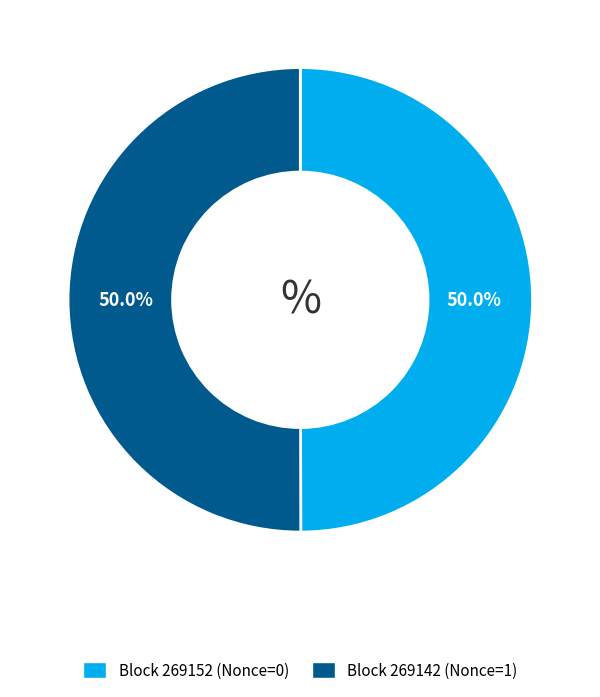

Which category has the smallest portion of the pie?

269152